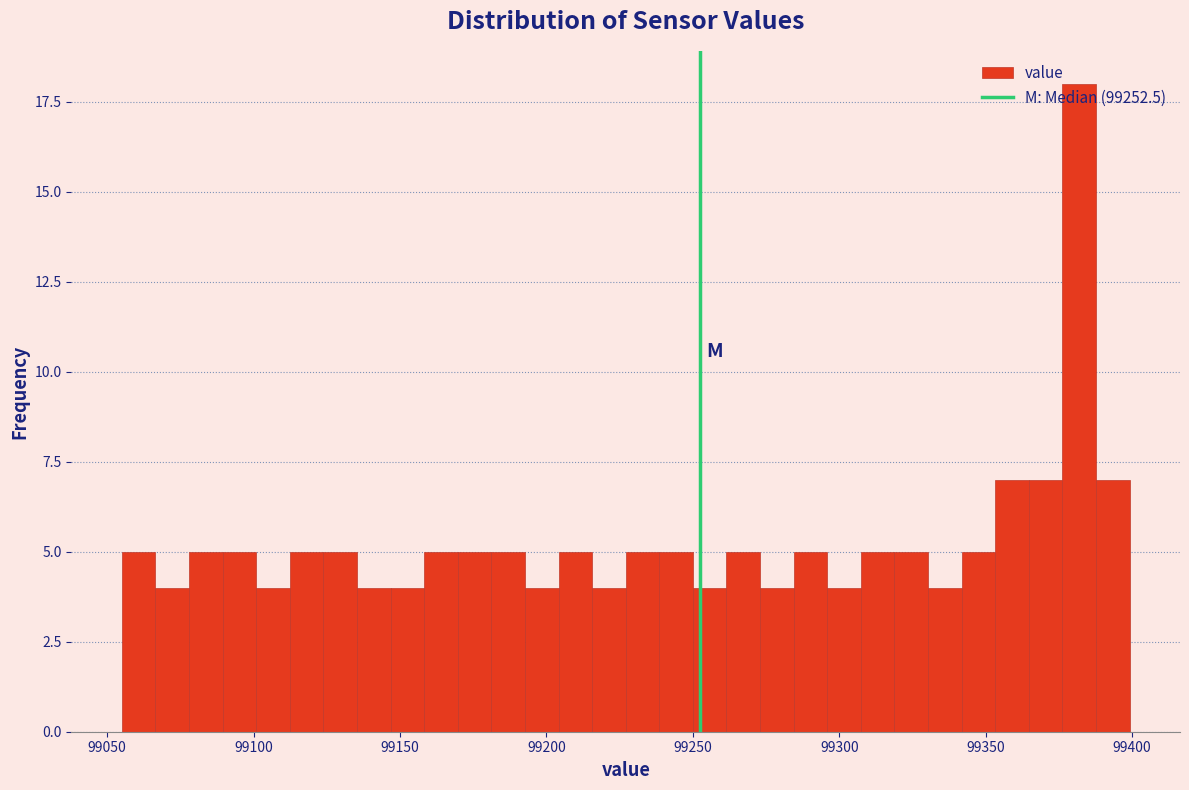

Around what value on the x-axis is the tallest bar? Give the approximate position of its centre, as read against the axis.

99380